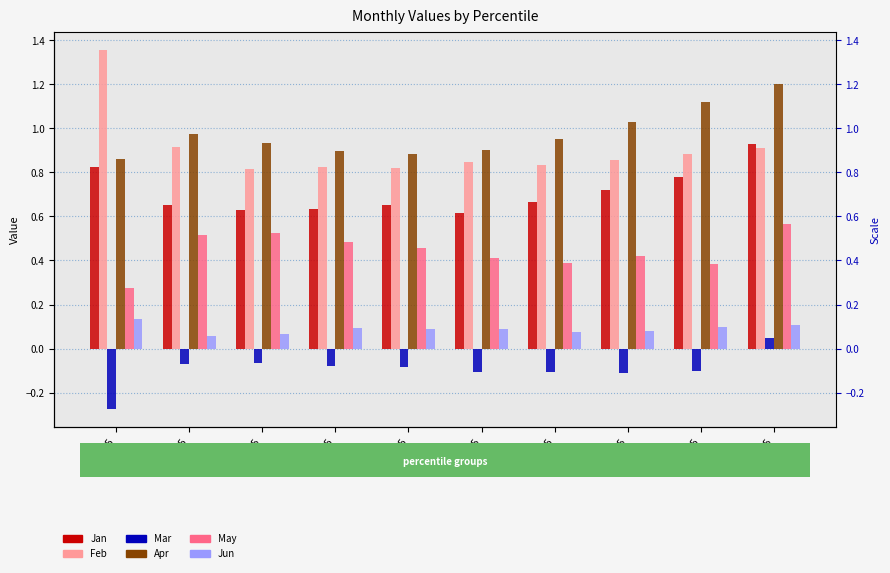

At which category is the sum across all series the highest?

pct95